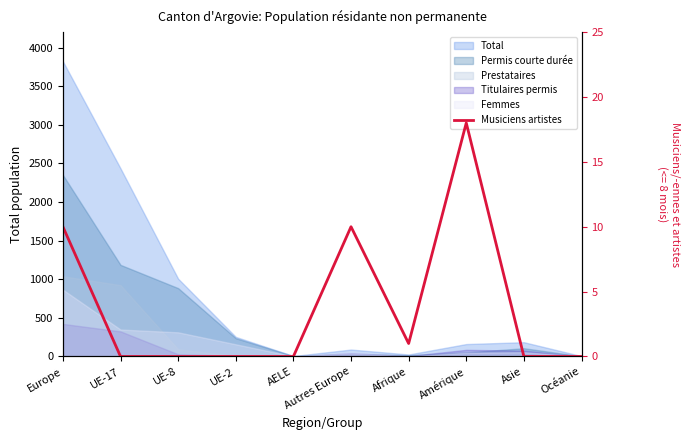

Reading left to right, extract all data points from this chart.

10	0	0	0	0	10	1	18	0	0